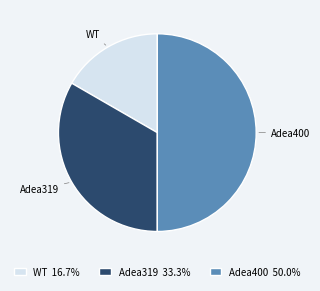

Between WT and Adea400, which is larger?

Adea400